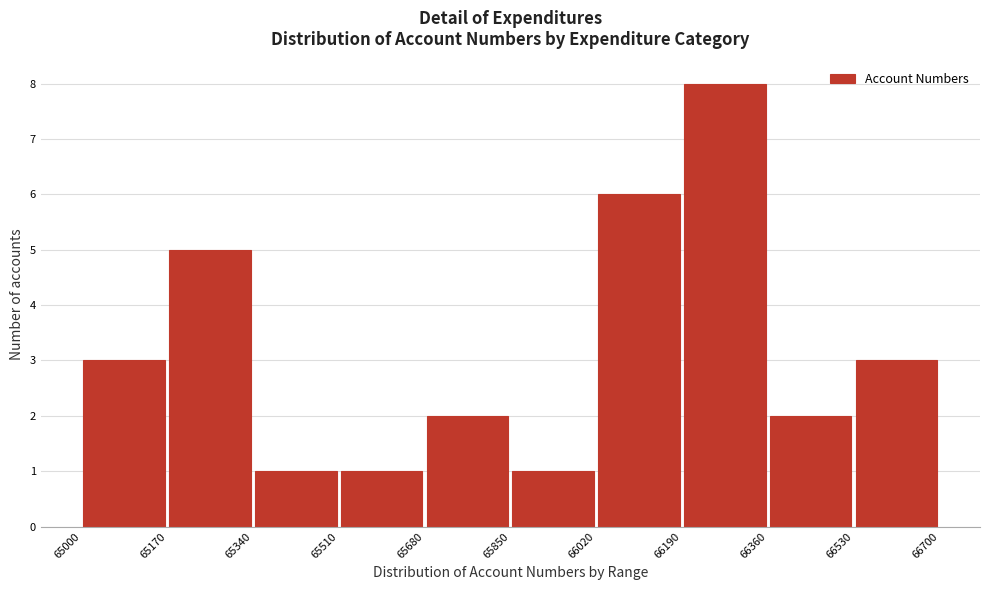

Reading left to right, transcribe this chart: for each bar, give the range it covers on the x-axis and its height. The values are not printed on the chart, so give them approximately, as read against the axis.

65000 to 65170: 3
65170 to 65340: 5
65340 to 65510: 1
65510 to 65680: 1
65680 to 65850: 2
65850 to 66020: 1
66020 to 66190: 6
66190 to 66360: 8
66360 to 66530: 2
66530 to 66700: 3